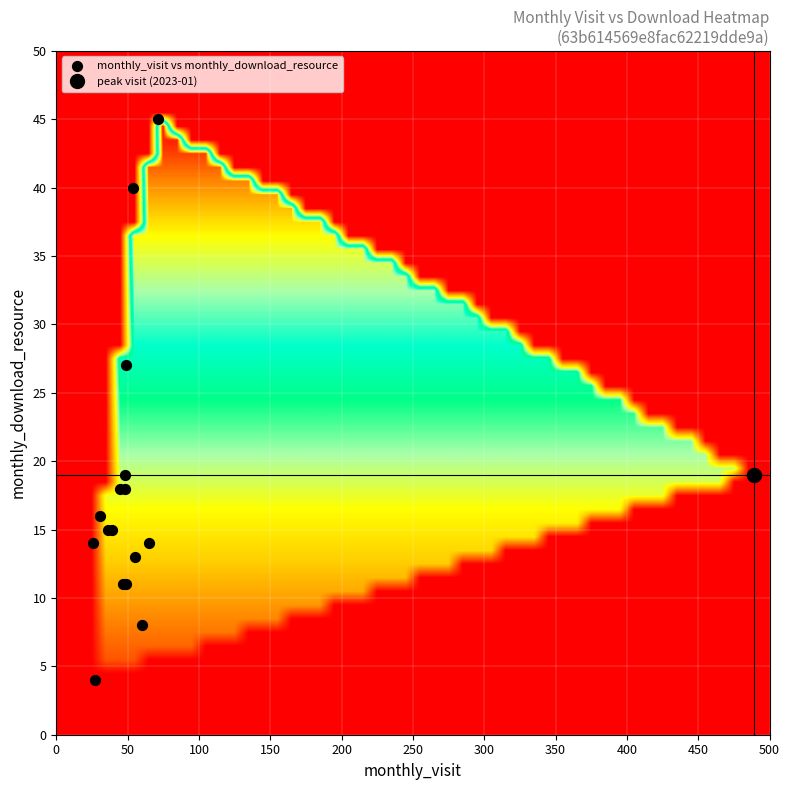

What Y value in the scatter plot is closest to 24?

27